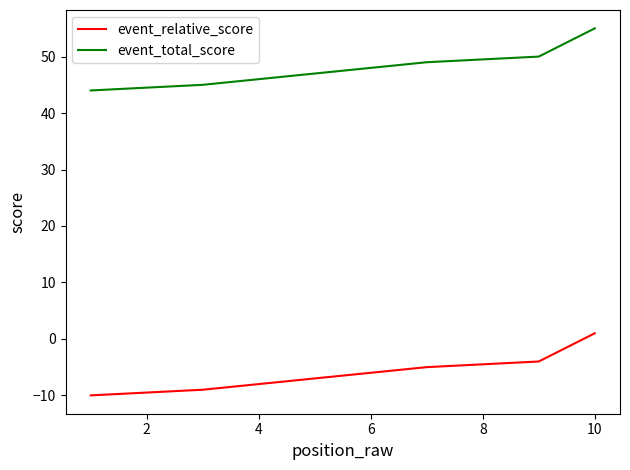

Between 6 and 4, which is larger?

6